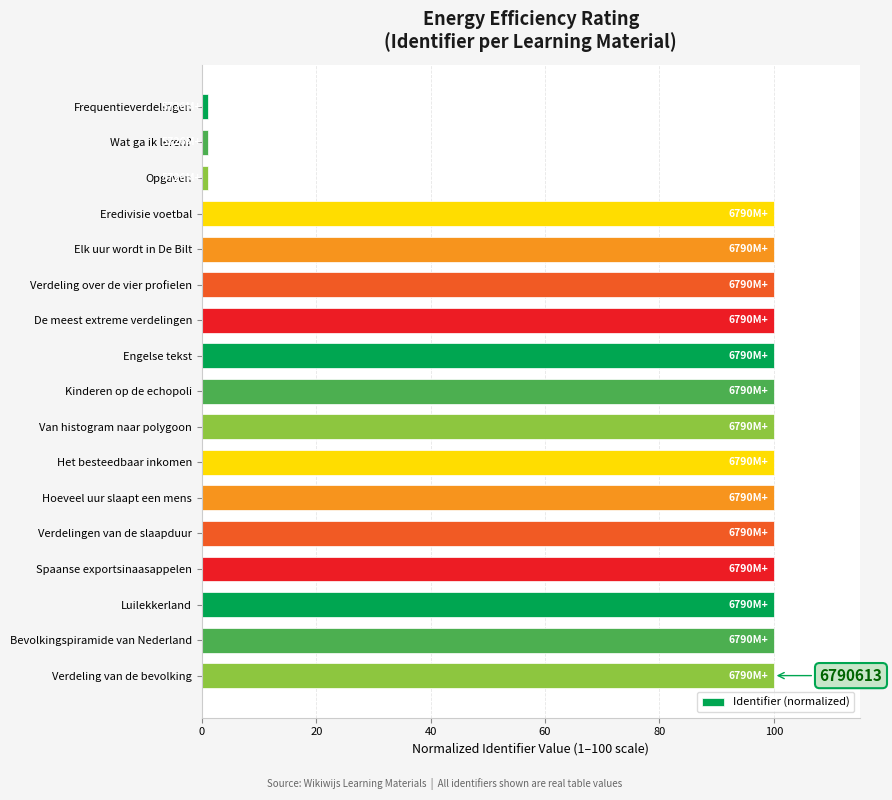

How many values exceed 99?

14